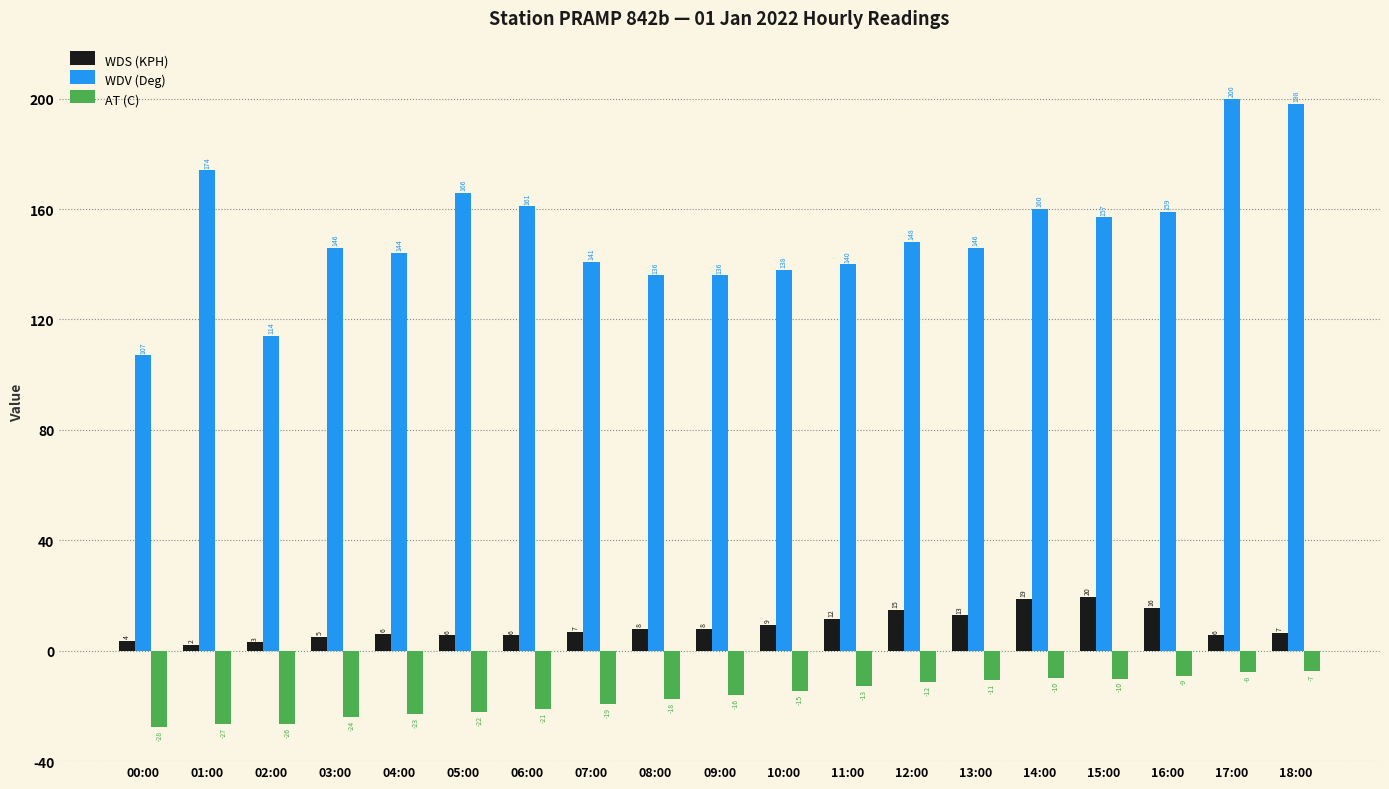

At which label does WDV (Deg) reach its peak?

17:00